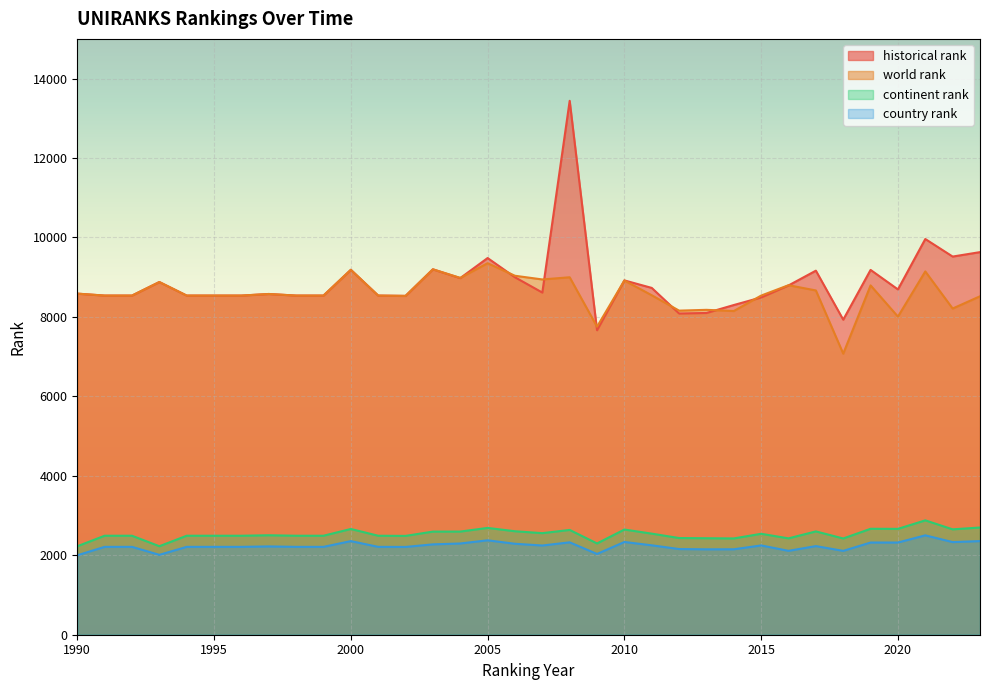

Reading left to right, what are all the values shown in this chart?

world rank: 8587	8538	8538	8879	8538	8538	8538	8578	8538	8538	9187	8538	8530	9199	8983	9353	9037	8944	8999	7754	8917	8546	8159	8179	8149	8538	8799	8667	7076	8794	8008	9146	8212	8520
continent rank: 2227	2492	2492	2228	2492	2492	2492	2504	2492	2492	2662	2492	2488	2596	2597	2689	2605	2557	2638	2298	2648	2545	2434	2429	2424	2541	2426	2601	2423	2667	2665	2879	2653	2699
country rank: 2000	2212	2212	2011	2212	2212	2212	2223	2212	2212	2357	2212	2210	2275	2297	2377	2290	2246	2326	2033	2335	2251	2157	2150	2151	2248	2112	2231	2111	2321	2321	2502	2332	2357
historical rank: 8587	8538	8538	8879	8538	8538	8538	8578	8538	8538	9187	8538	8530	9199	8978	9483	8999	8614	13441	7666	8920	8731	8087	8100	8300	8491	8793	9165	7931	9184	8693	9962	9520	9632